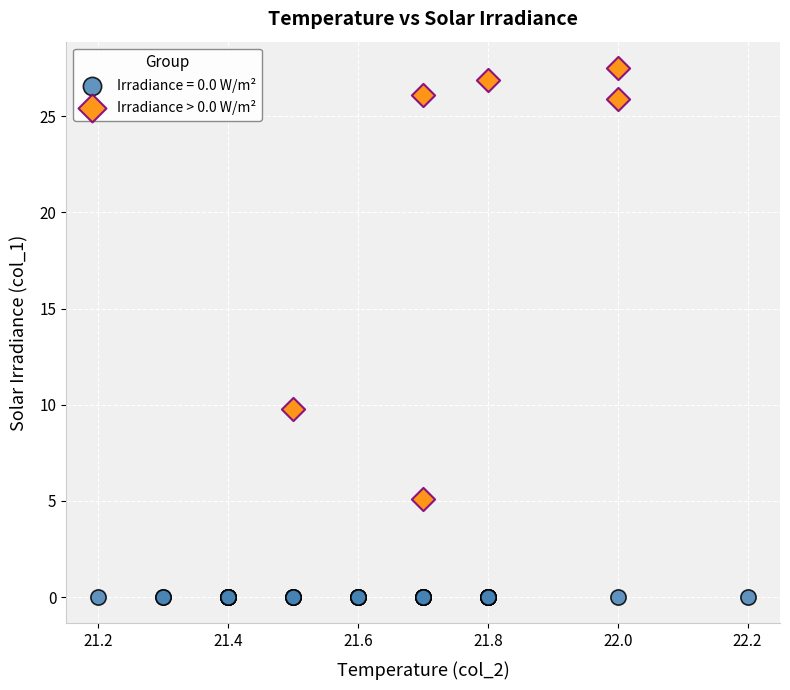

Which series contains the lowest Y value?

Irradiance = 0.0 W/m²